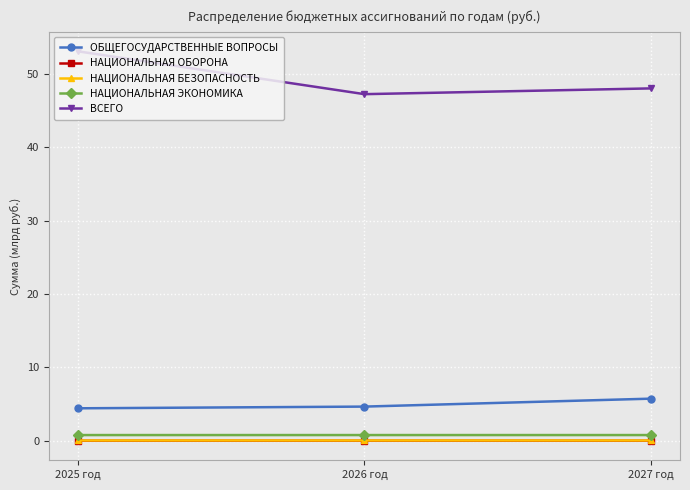

What is the label of the 1st point from the right?

2027 год